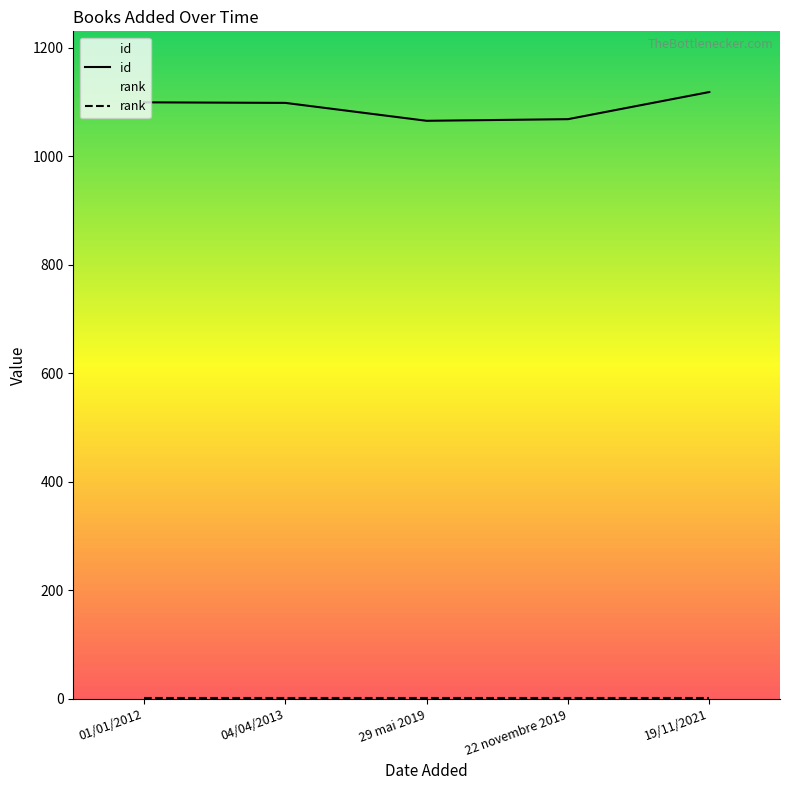

What is the value of the rank point at the 1st from the left?

1